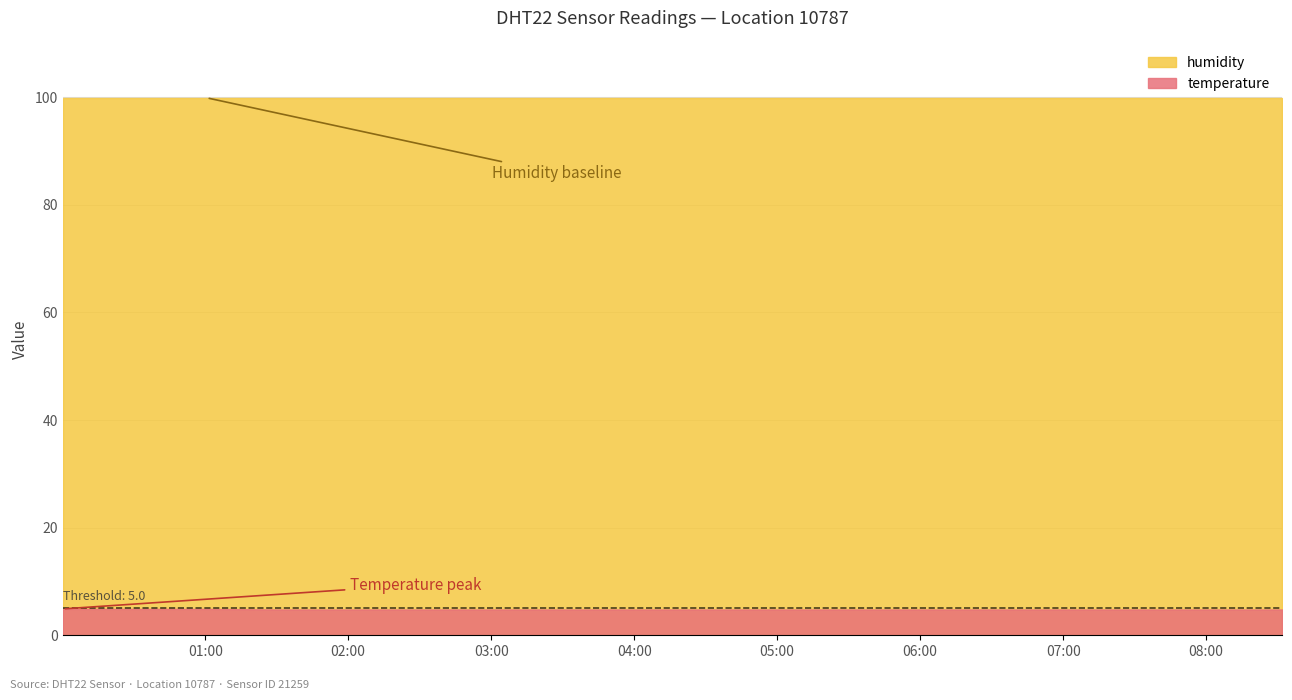

Reading left to right, list all the values displayed in this chart.

temperature: 00:00=4.9	00:30=4.9	01:00=4.9	01:30=4.8	02:00=4.8	02:30=4.8	03:00=4.8	03:30=4.8	04:00=4.8	04:30=4.8	05:00=4.8	05:30=4.8	06:00=4.8	06:30=4.8	07:00=4.8	07:30=4.8	08:00=4.8	08:30=4.8
humidity: 00:00=99.9	00:30=99.9	01:00=99.9	01:30=99.9	02:00=99.9	02:30=99.9	03:00=99.9	03:30=99.9	04:00=99.9	04:30=99.9	05:00=99.9	05:30=99.9	06:00=99.9	06:30=99.9	07:00=99.9	07:30=99.9	08:00=99.9	08:30=99.9